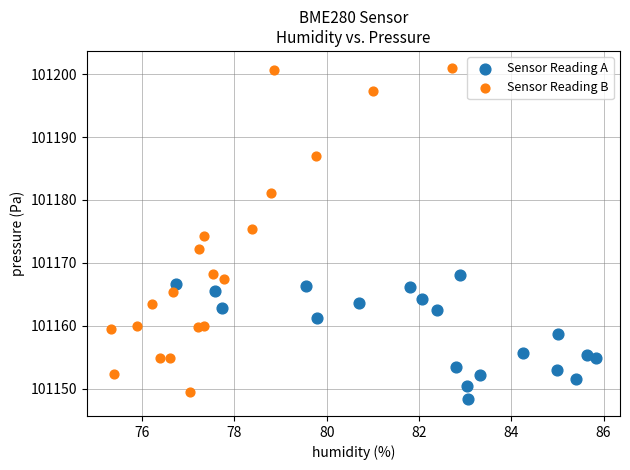

Which series has the widest spread of Y values?

Sensor Reading B